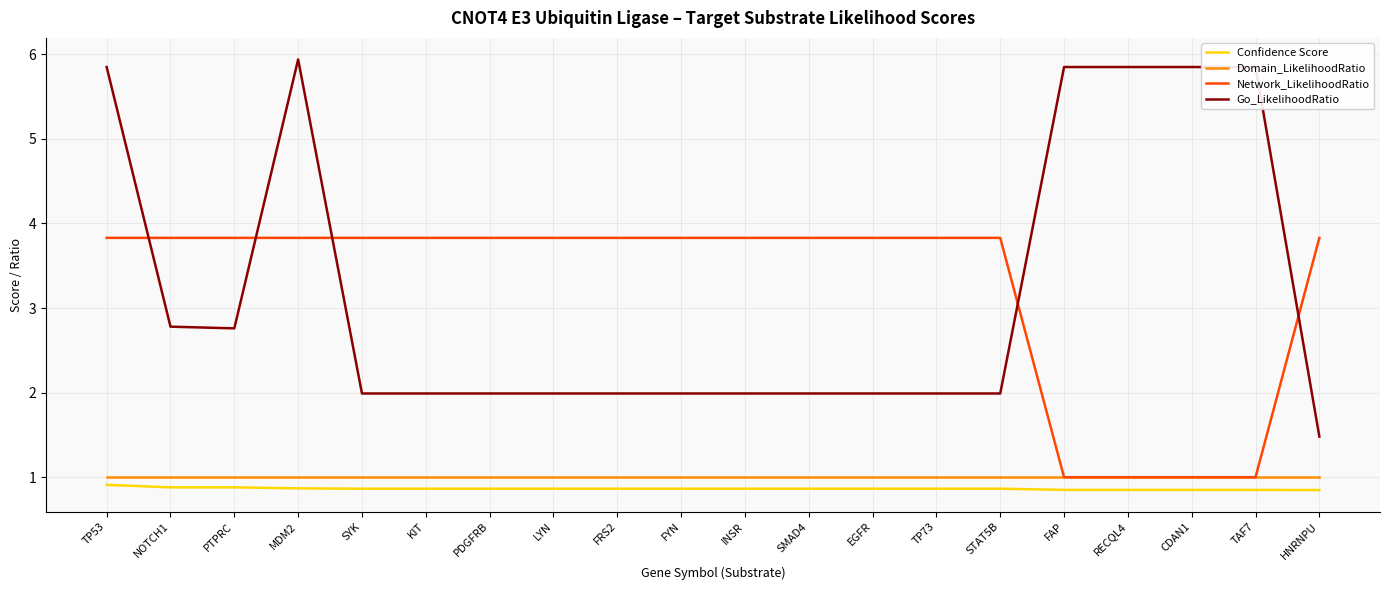

What is the total value across all series at STAT5B?

7.7